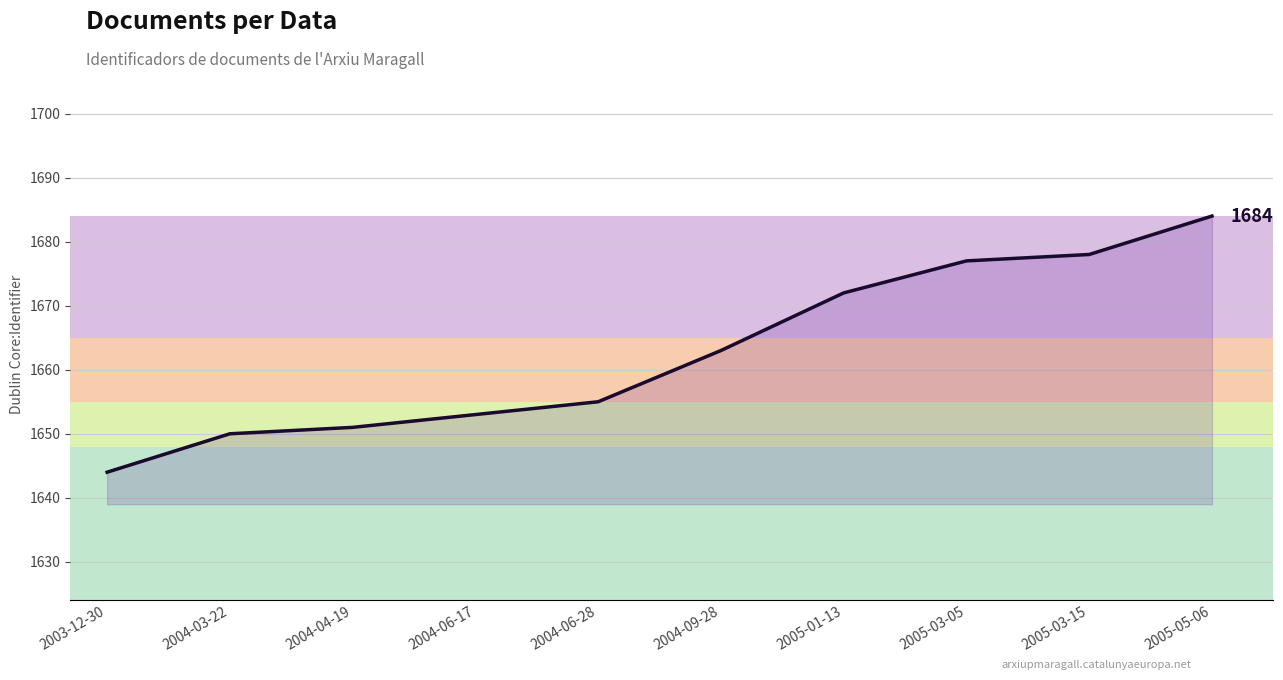

What is the maximum value shown in the chart?

1684